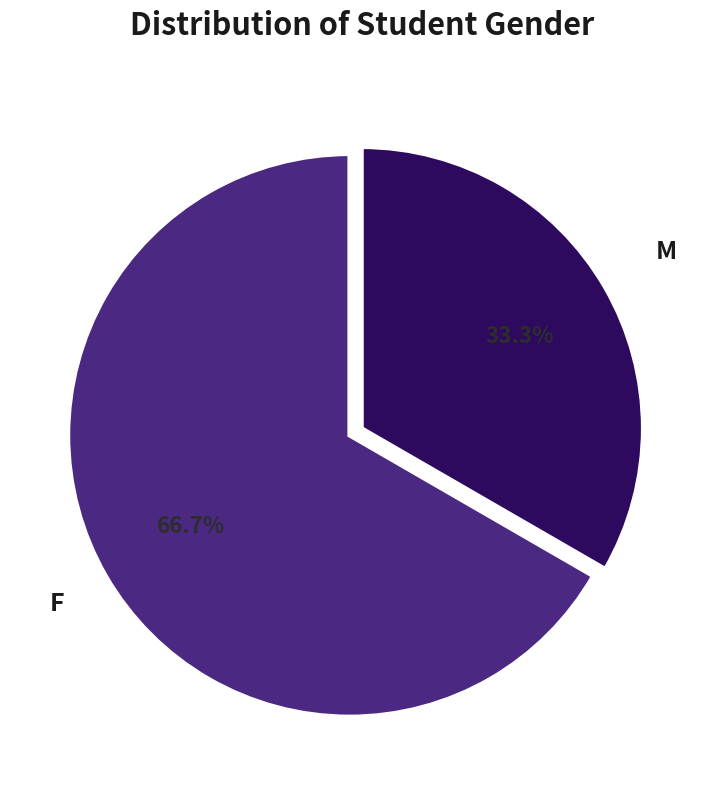

Which has a higher value, M or F?

F